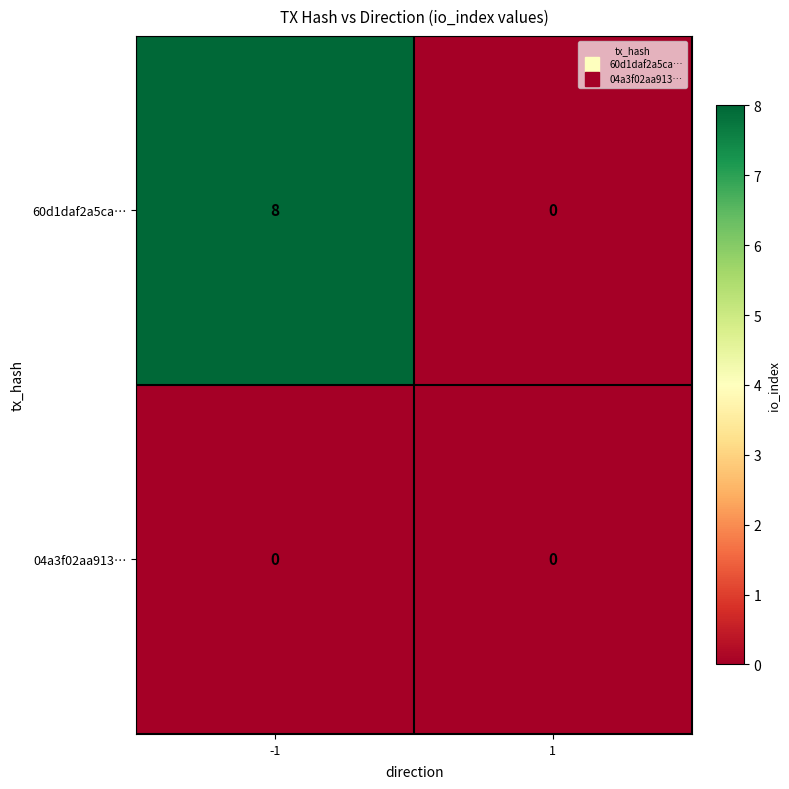

Which series has the largest total across all categories?

60d1daf2a5ca…